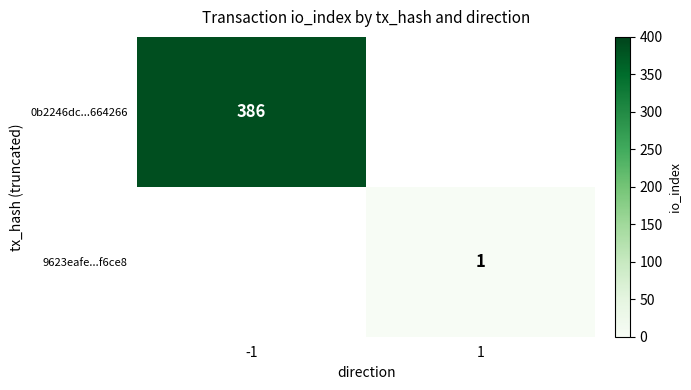

The value of 9623eafe...f6ce8 at 1 is 1. True or false?

True